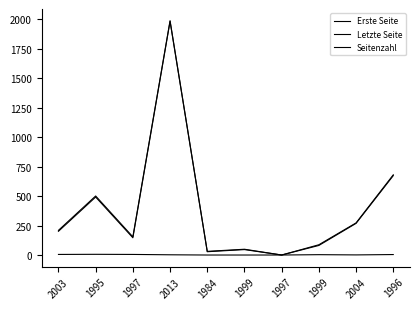

Does the chart display data point markers on the line(s)?

No